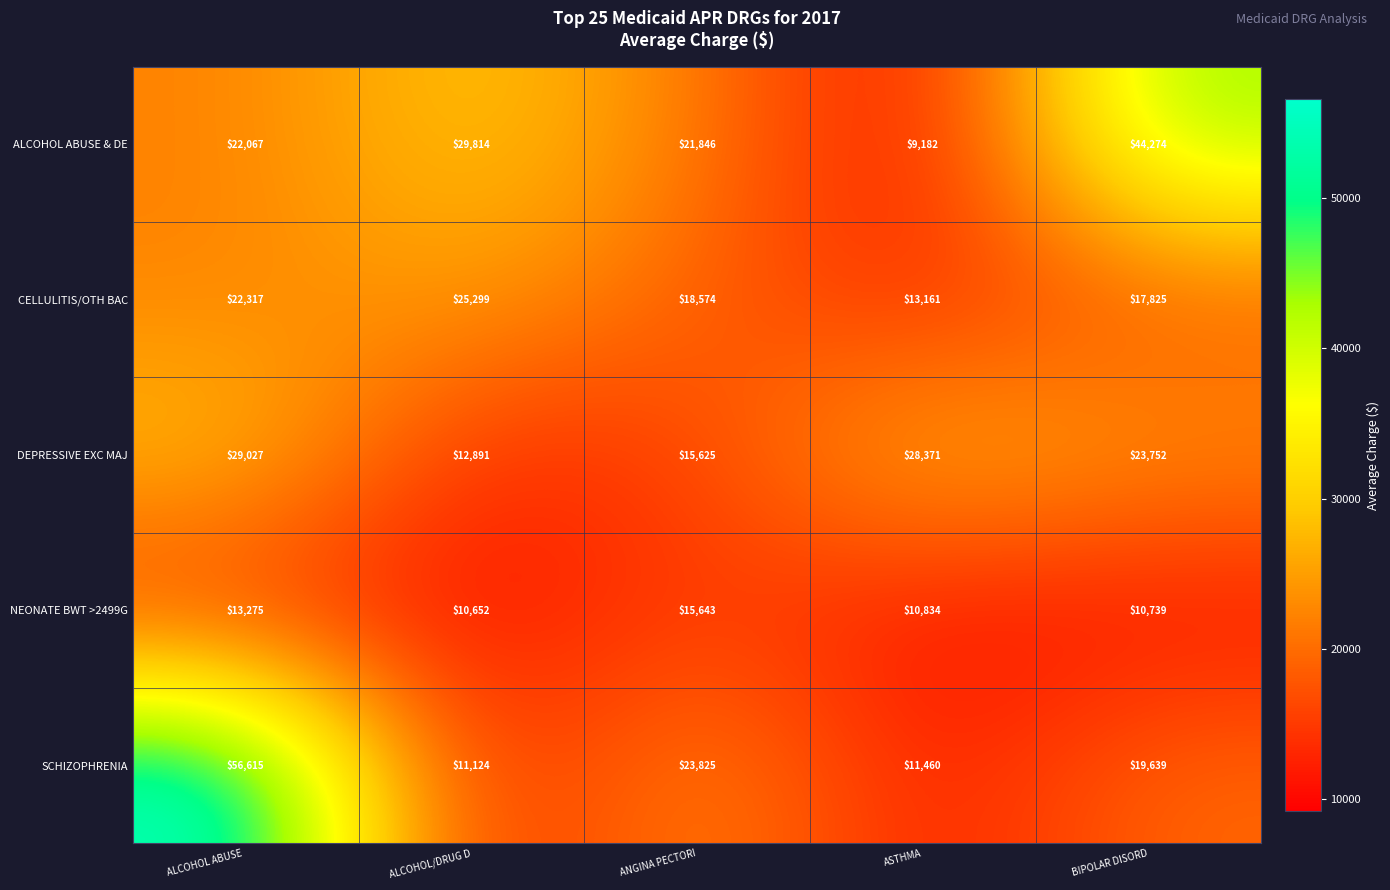

At which label is DEPRESSIVE EXC MAJ closest to 20959?

BIPOLAR DISORD